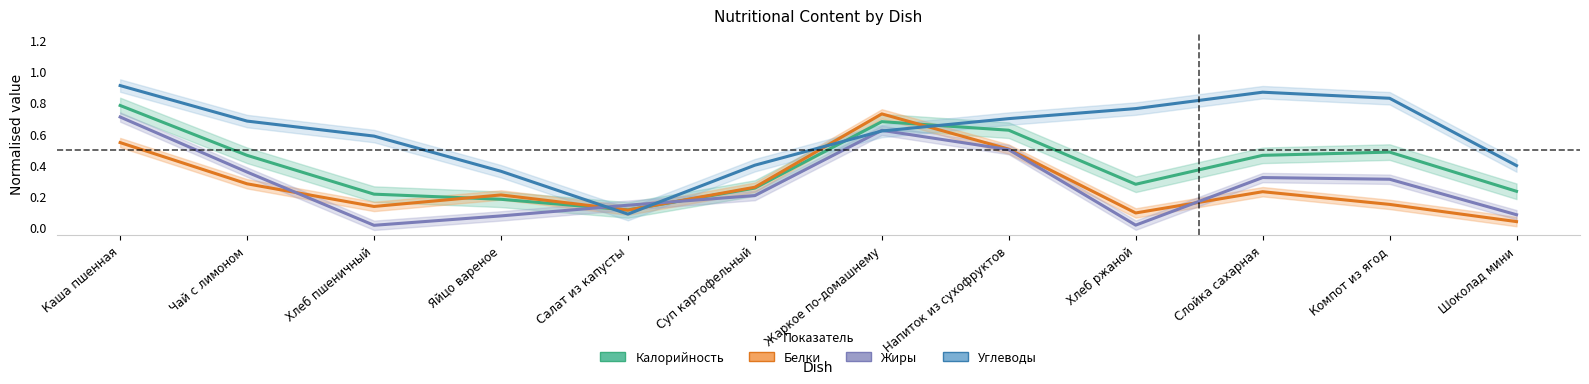

What is the value of the Белки (норм.) point at the 6th from the left?

0.3